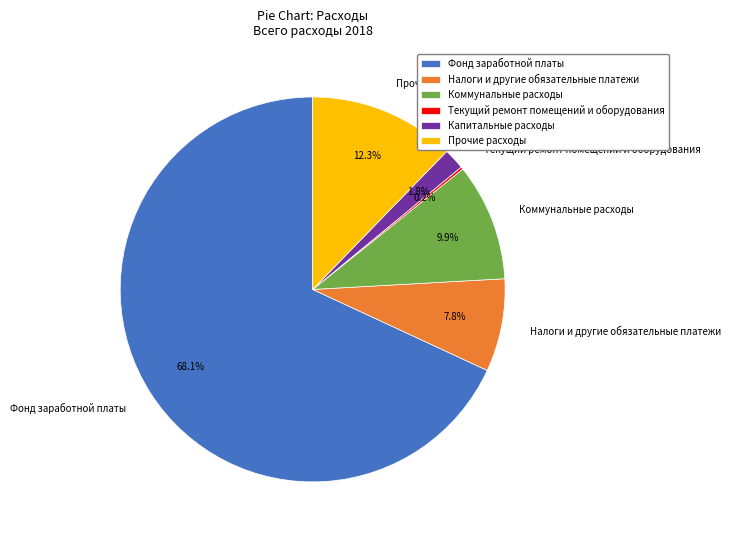

What is the ratio of the value at Коммунальные расходы to the value at Налоги и другие обязательные платежи?

1.3